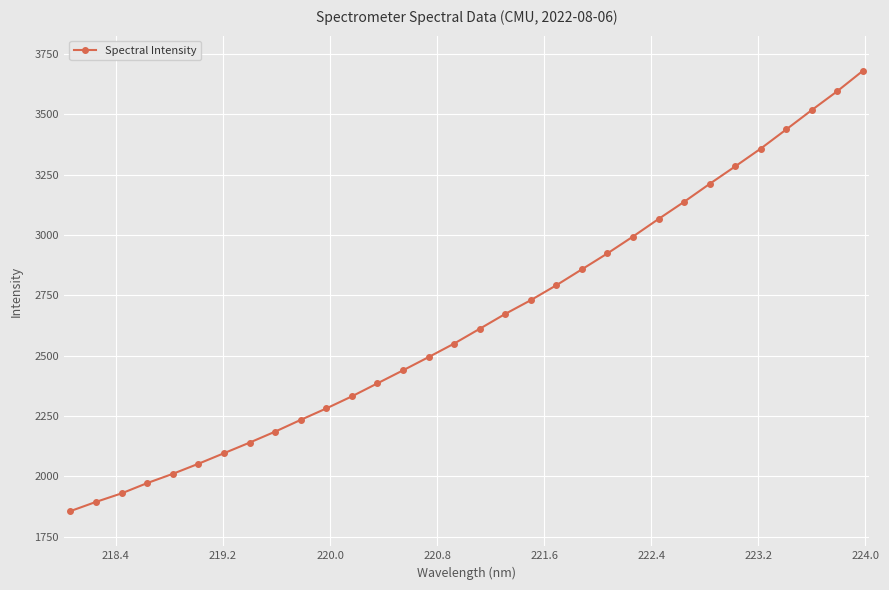

What is the sum of all values?

84698.6